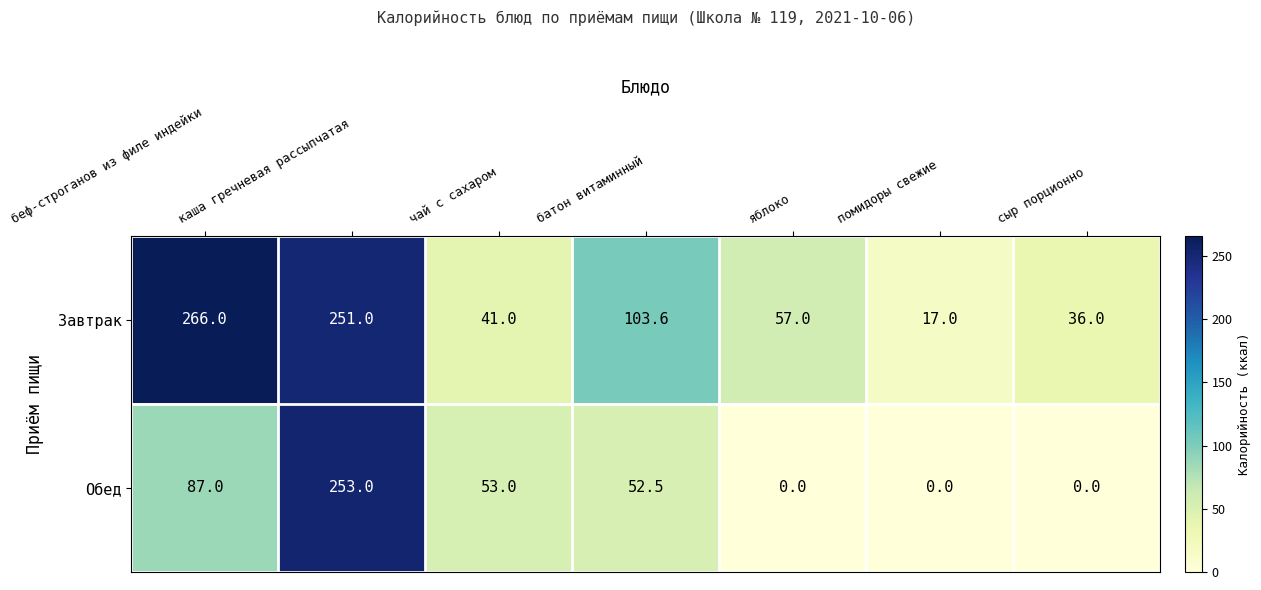

Which series changed the most between чай с сахаром and помидоры свежие?

Обед